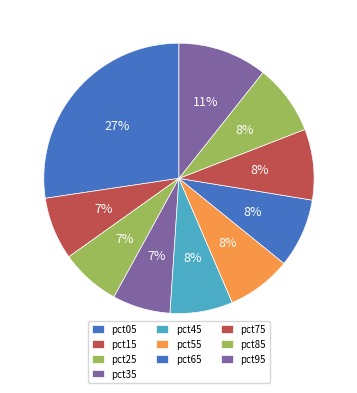

What percentage is NOT represented by pct35?

93.1%